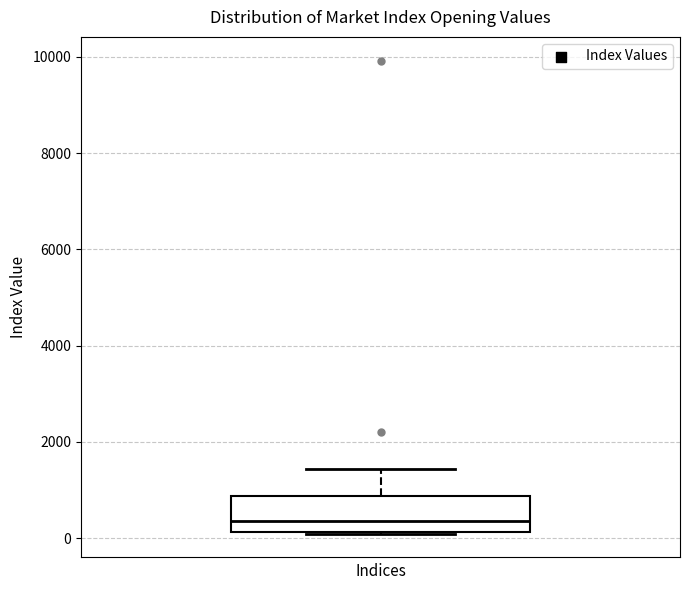

Where is the upper edge of the box on the y-axis? The values are not printed on the chart, so give them approximately, as read against the axis.

800